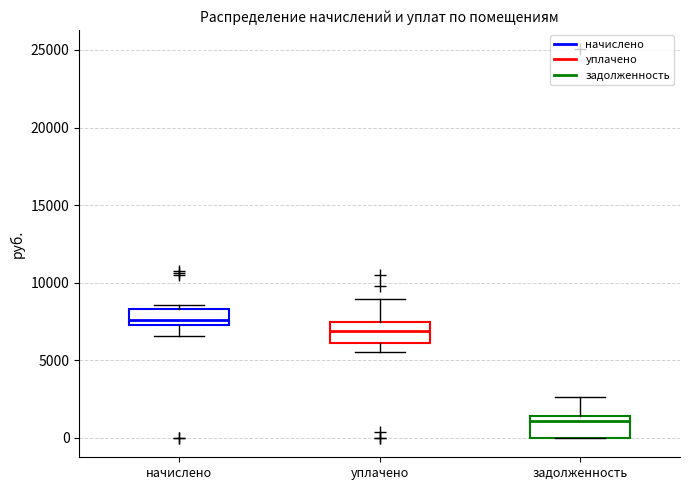

Reading left to right, read every box against the y-axis: the position of its median line, the range the box covers, and the ends of its whiskers. The values are not printed on the chart, so give them approximately, as read against the axis.

начислено: median 7500 (just above the box's lower edge), box 7500 to 8500, whiskers 6500 to 8500 (just above the box's upper edge)
уплачено: median 7000, box 6000 to 7500, whiskers 5500 to 9000
задолженность: median 1000, box 0 to 1500, whiskers 0 to 2500